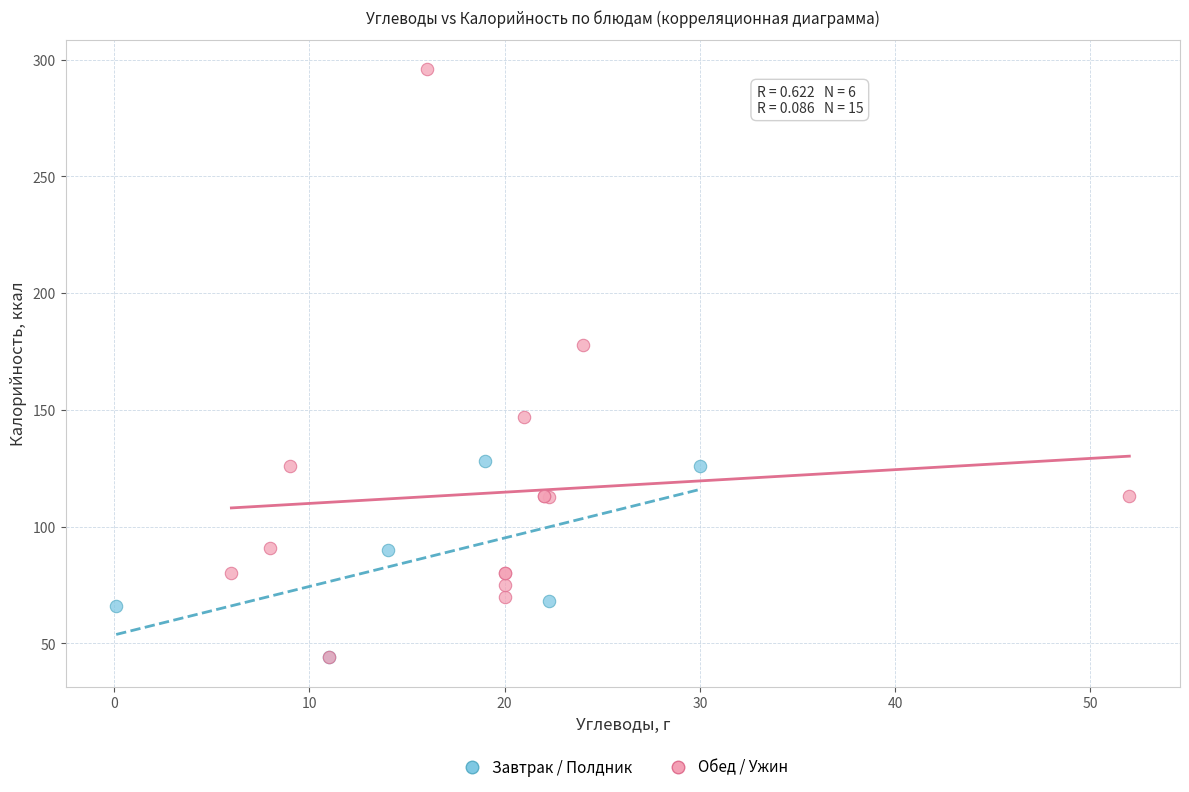

Which series reaches the maximum Y coordinate?

Обед / Ужин